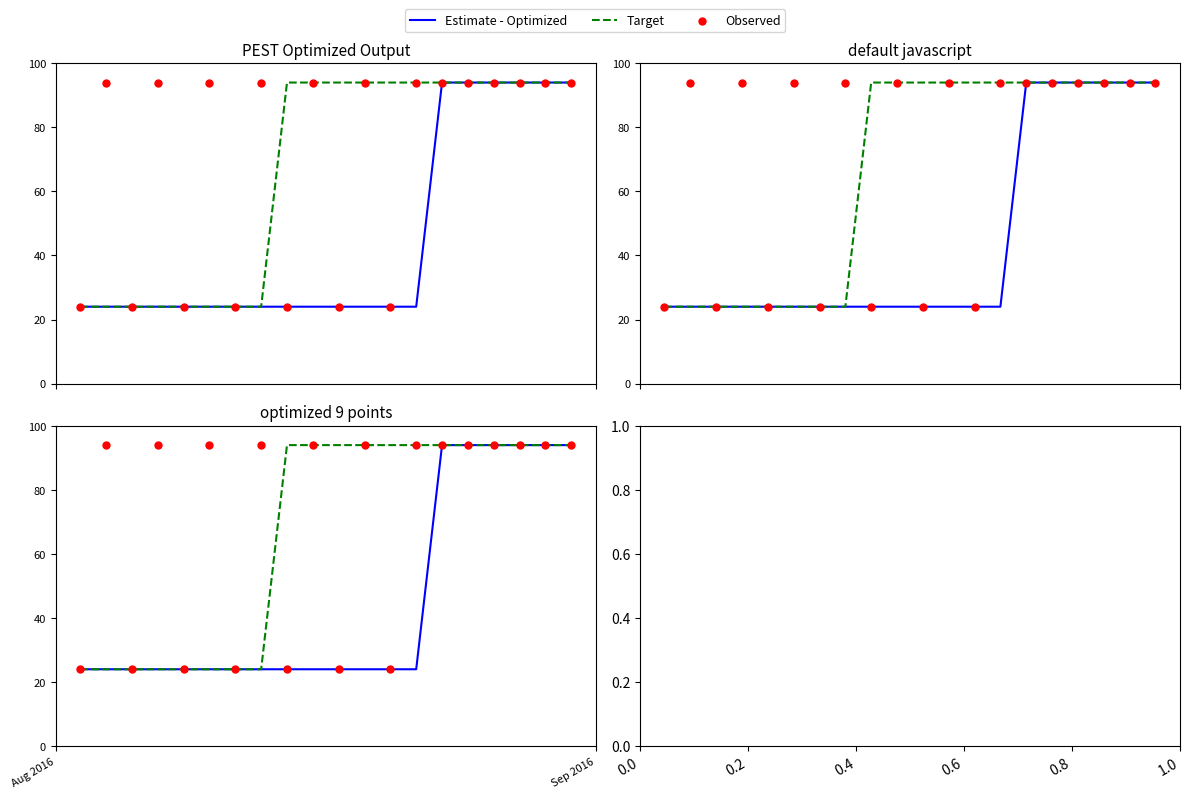

Is the value of Target at 18 greater than the value of Estimate - Optimized at 11?

Yes